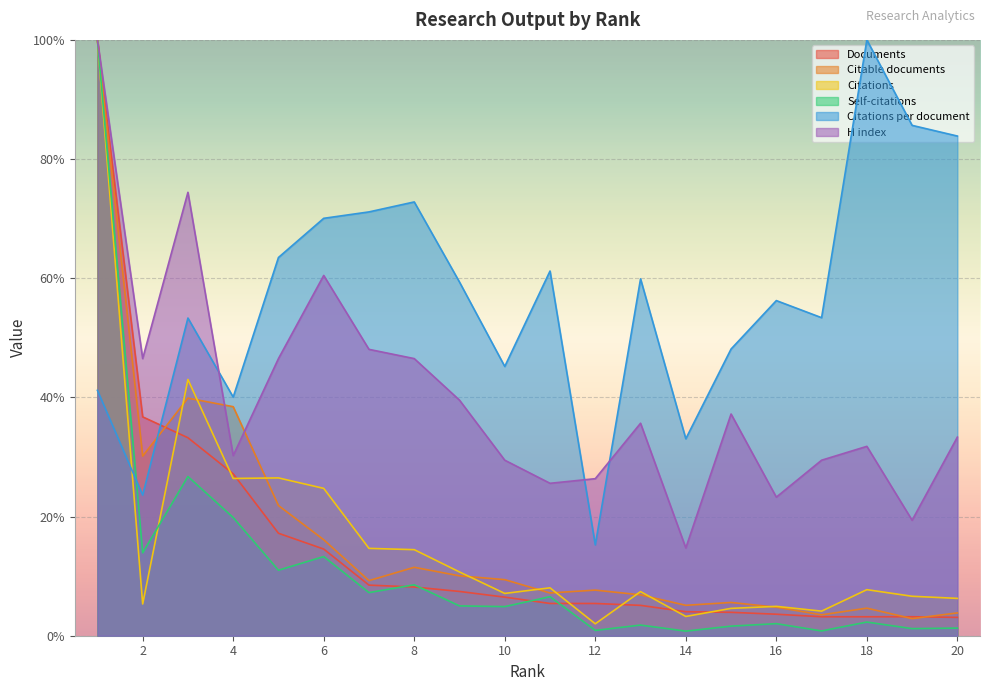

The value of Self-citations at 8 is 8.5. True or false?

True